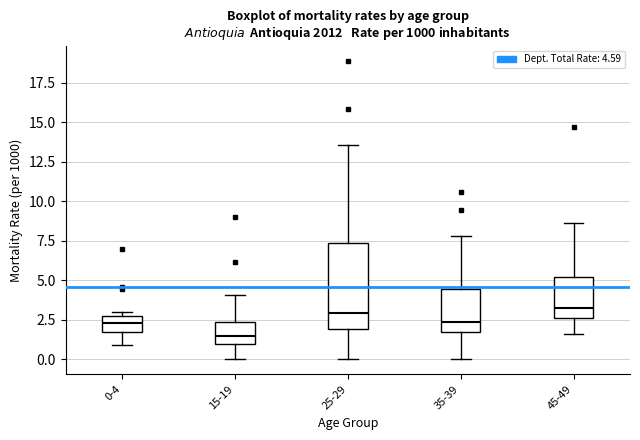

Which box has the lowest median line?

15-19